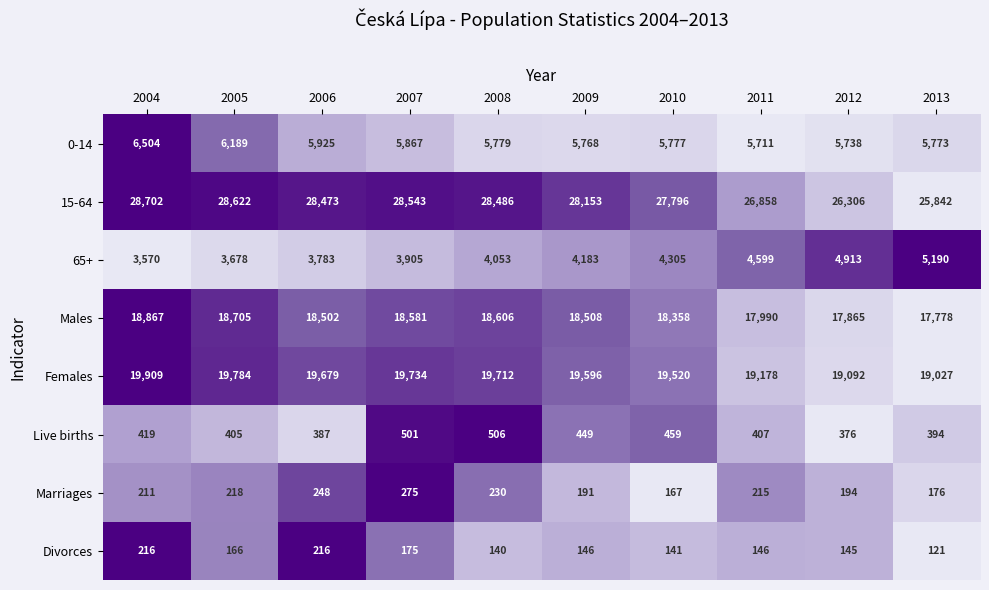

At 2005, list the series in order from smallest to largest.

Divorces, Marriages, Live births, 65+, 0-14, Males, Females, 15-64